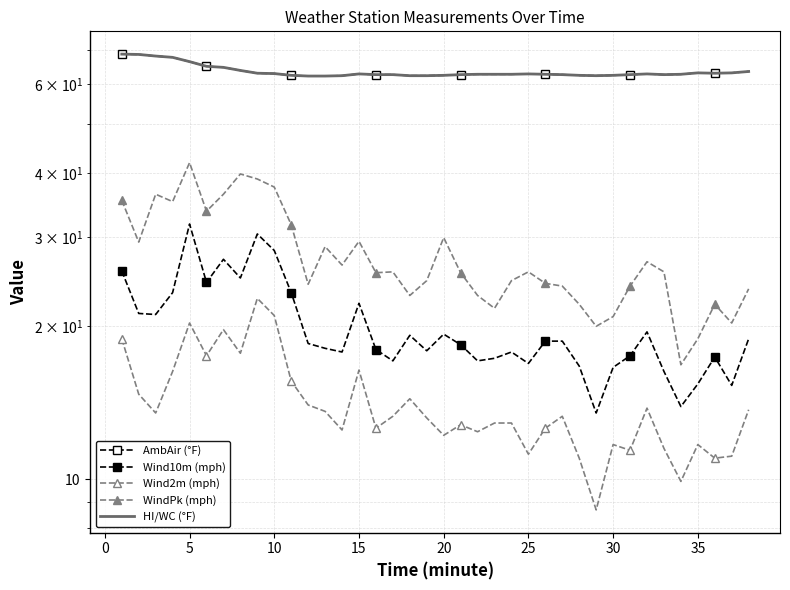

How many interior local valleys does the AmbAir (°F) series have?

3